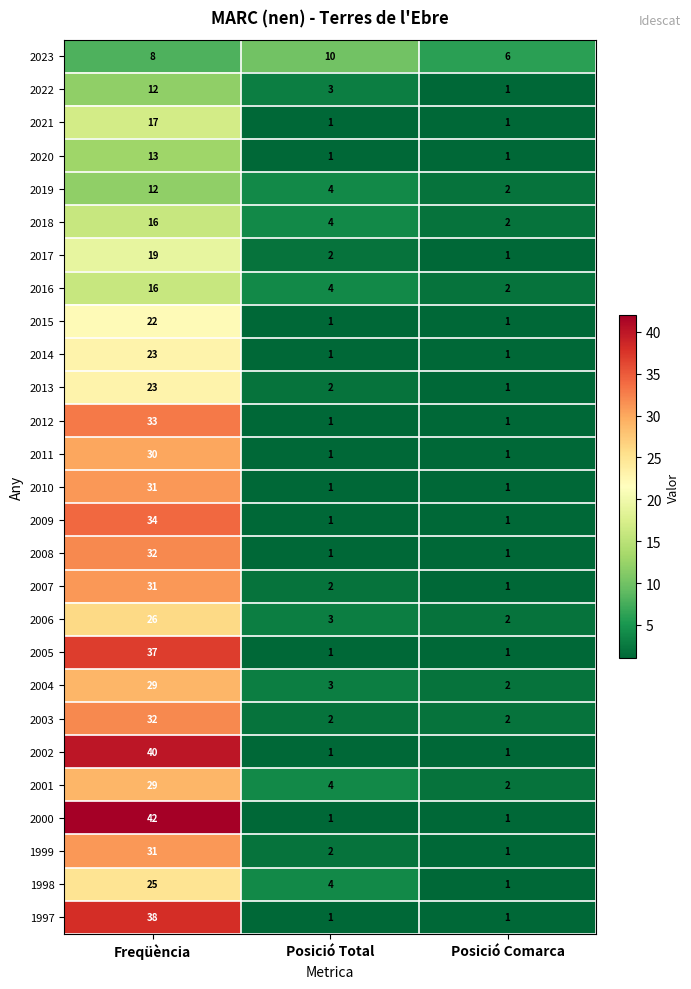

What is the maximum value shown in the chart?

42